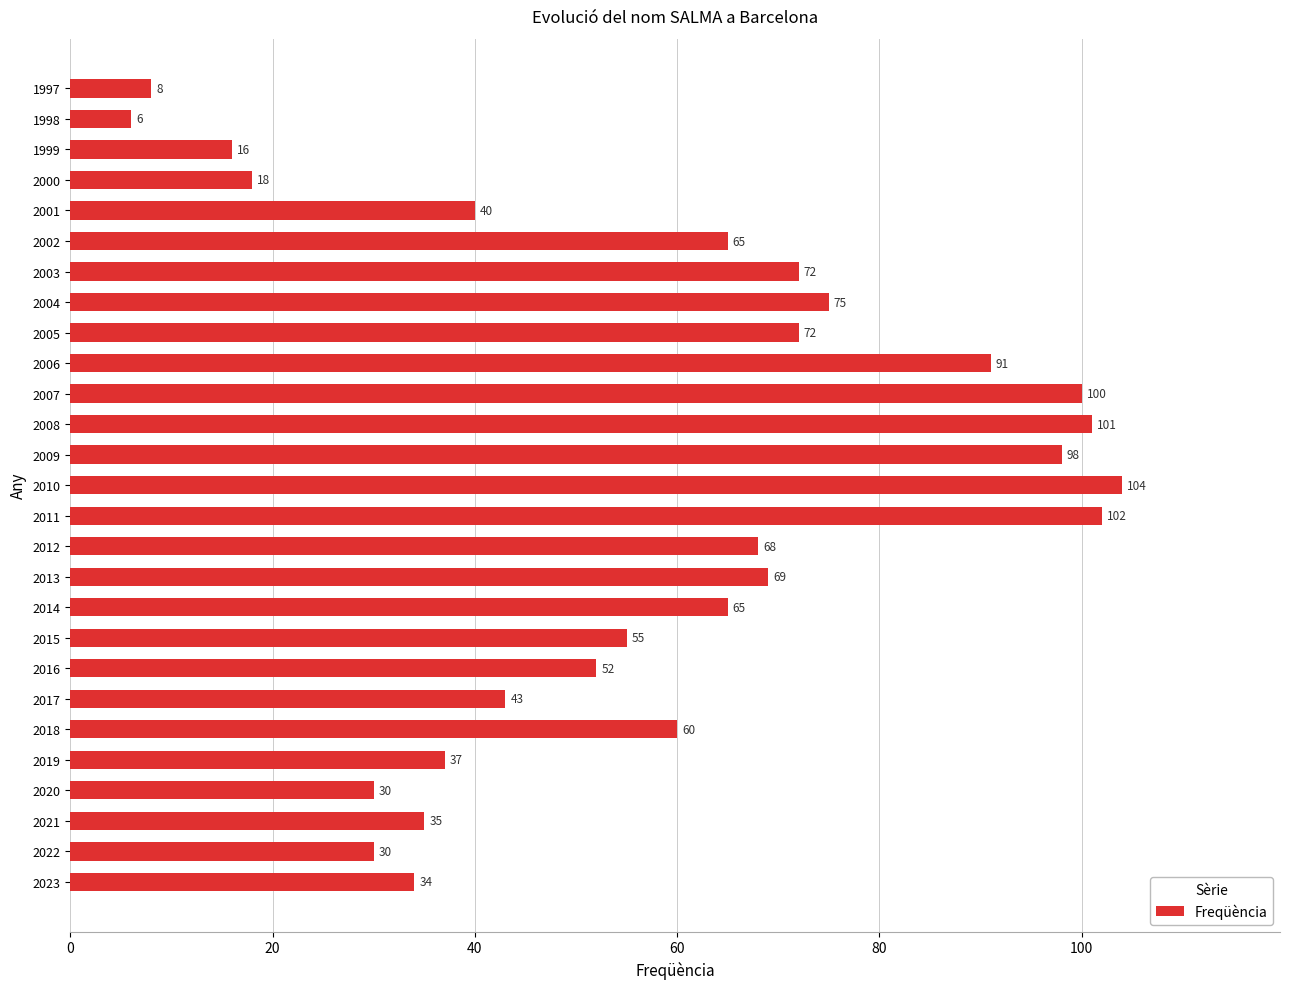

What is the change in value from 2003 to 2001?

-32